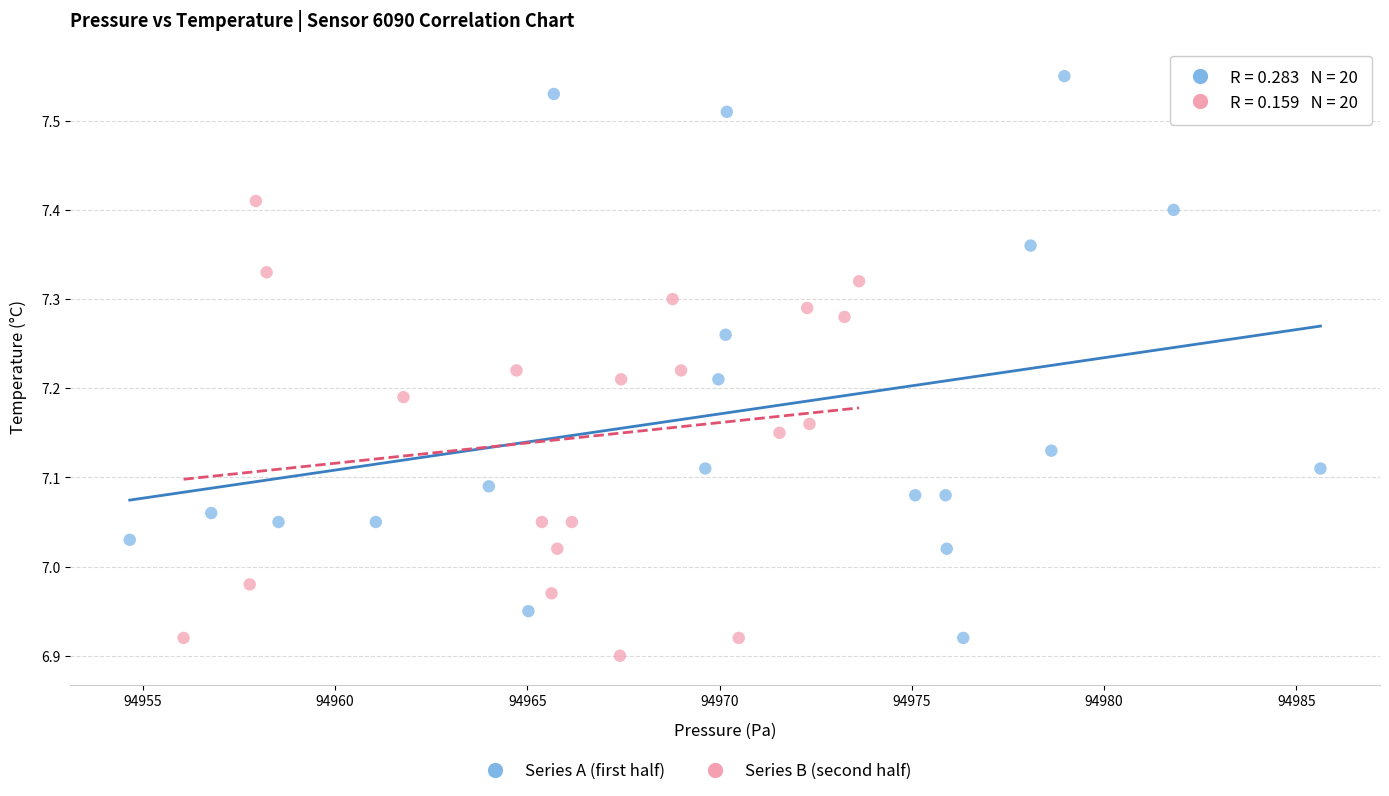

Which series has the largest Y range (max minus min)?

Series A (first half)